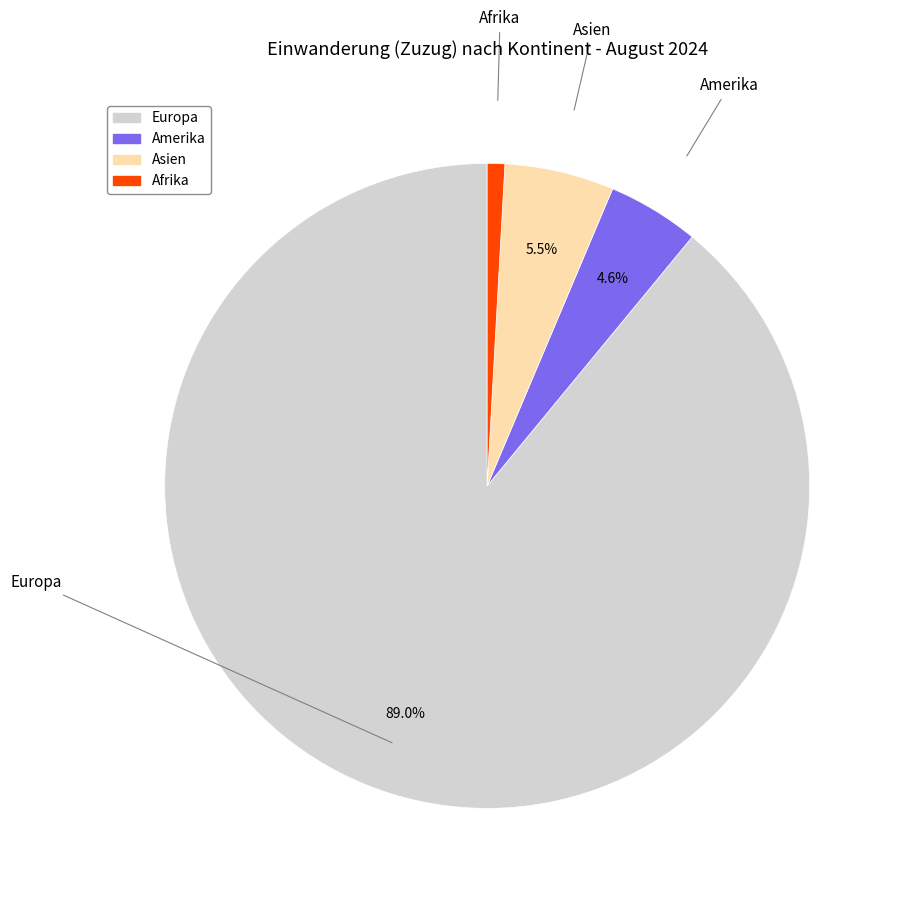

Count the number of slices in the pie.

4